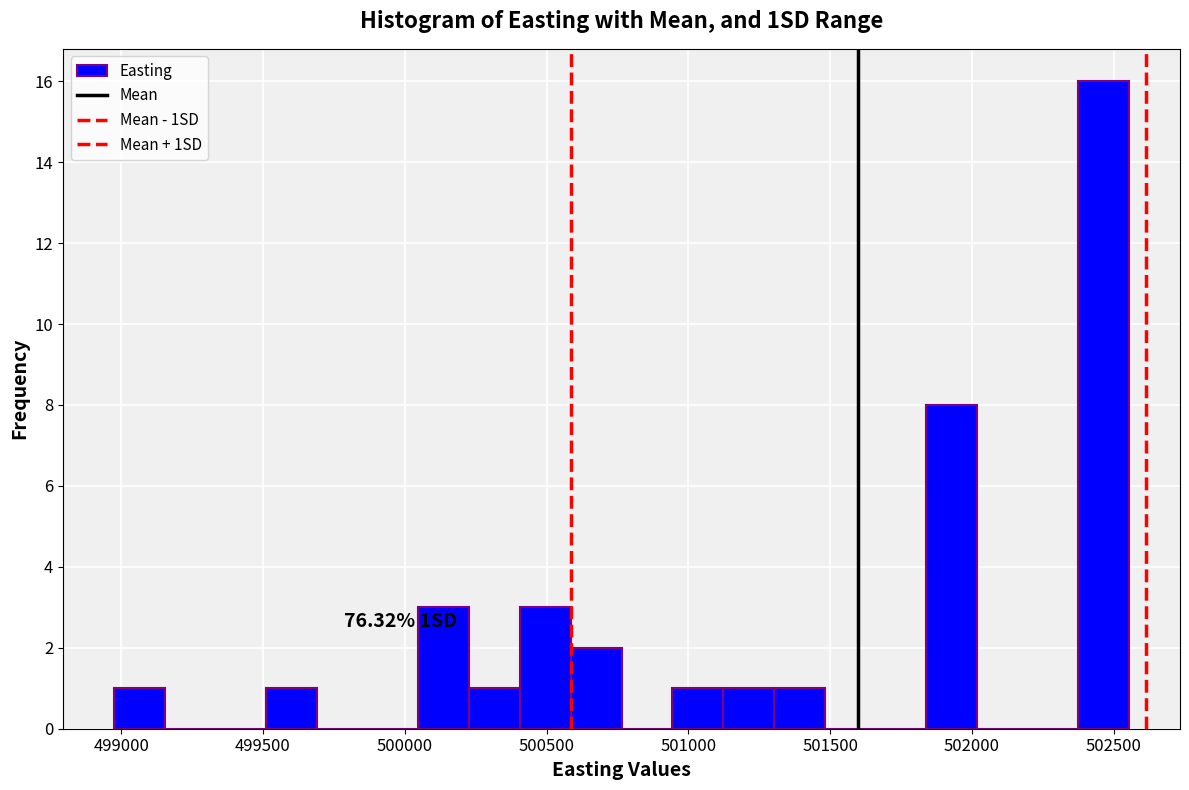

Read against the x-axis, roughly where is the centre of the tallest bar?

502450